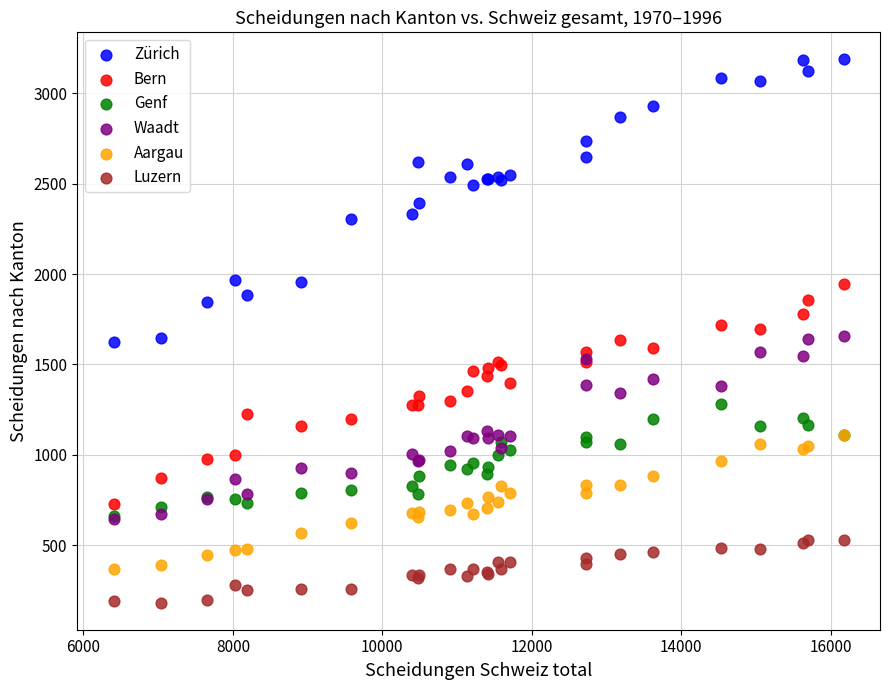

What are all the series names shown in the legend?

Zürich, Bern, Genf, Waadt, Aargau, Luzern